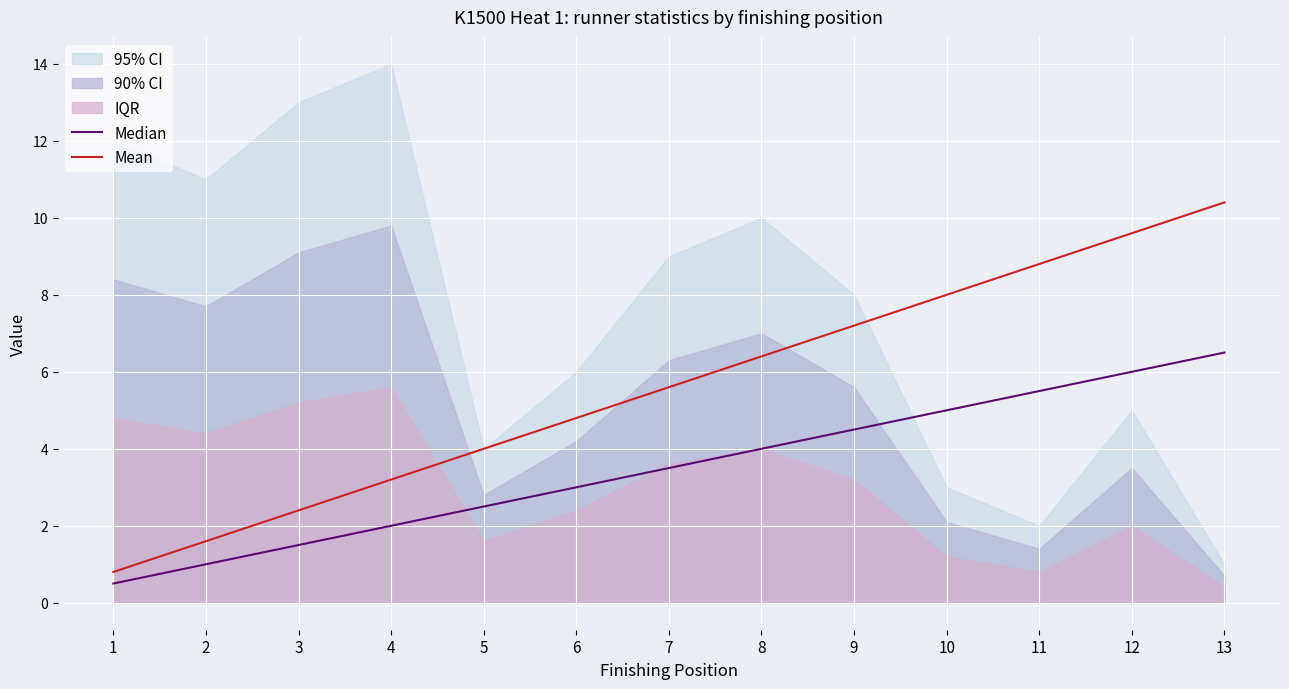

What is the difference between the maximum and minimum values in the Median series?

6.0